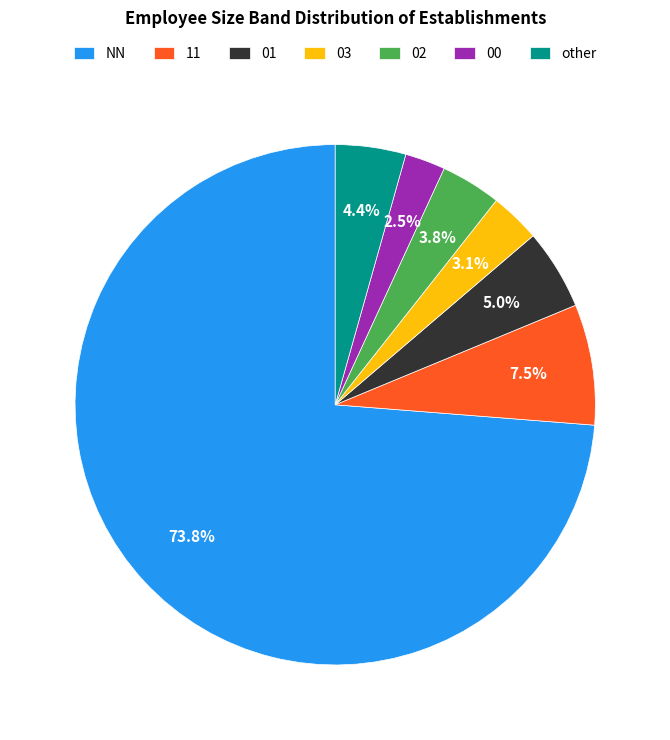

What is the ratio of the value at 01 to the value at 03?

1.6